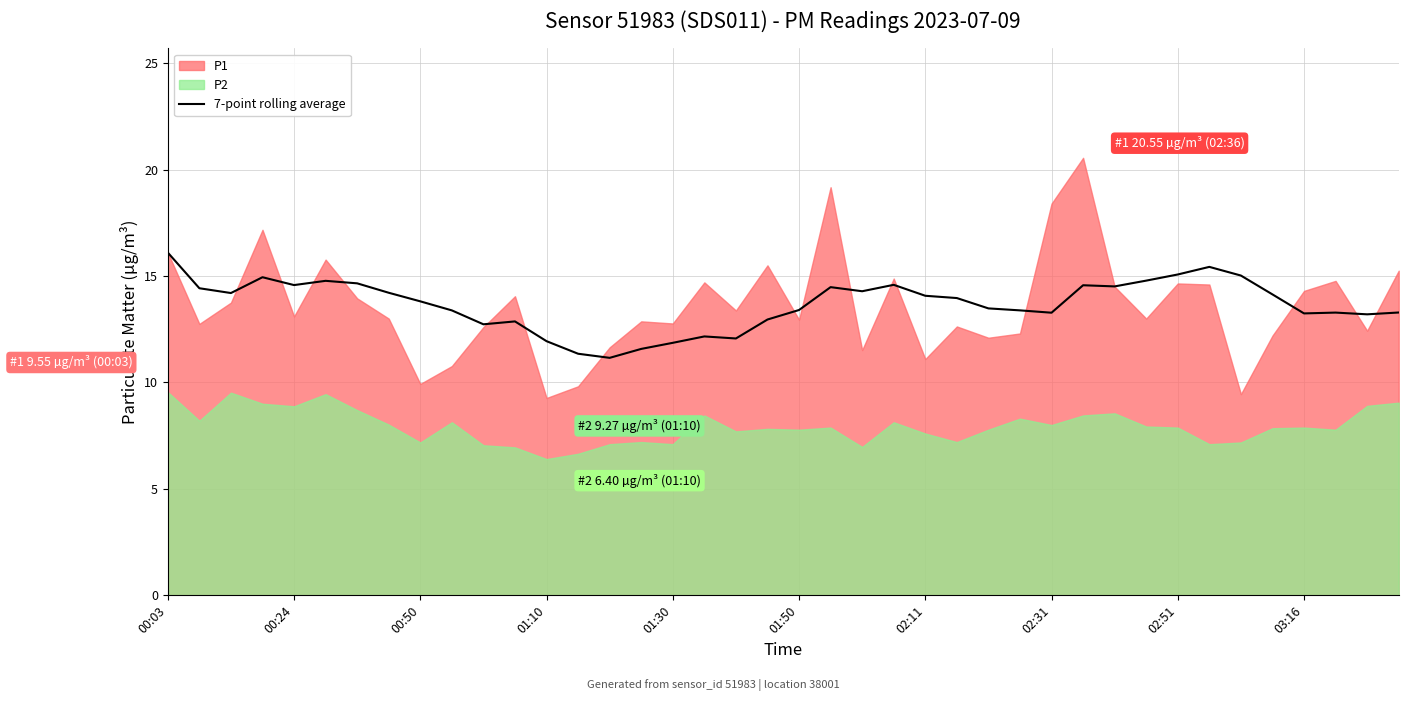

What is the lowest value of the 7-point rolling average series?

11.2